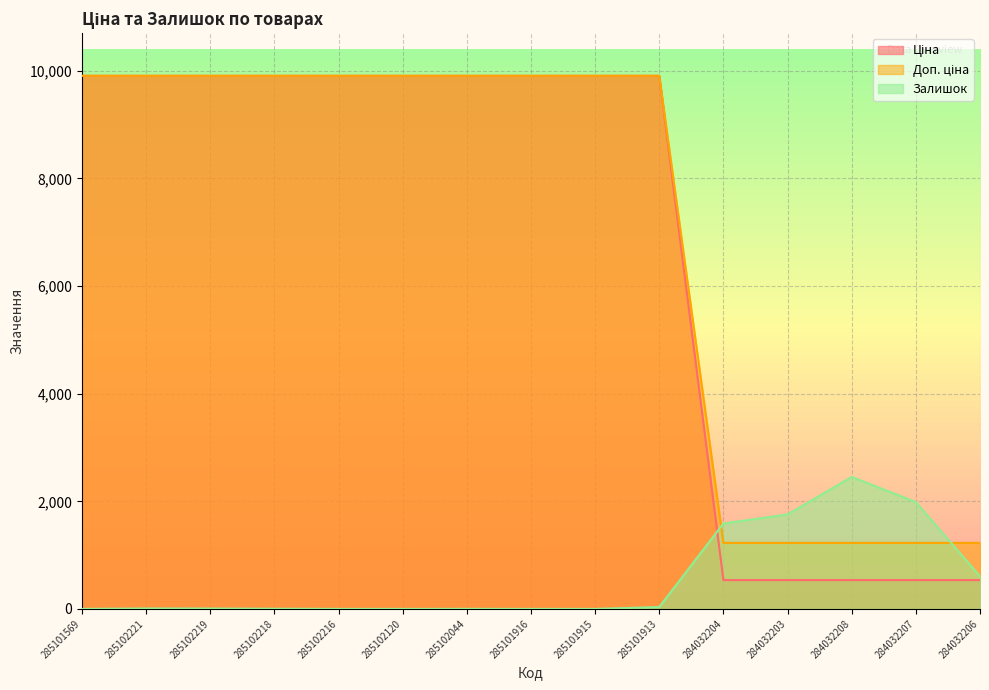

Reading right to left, transcribe all the data shown in this chart.

Ціна: 284032206=535.4	284032207=535.4	284032208=535.4	284032203=535.4	284032204=535.4	285101913=9908.5	285101915=9908.5	285101916=9908.5	285102044=9908.5	285102120=9908.5	285102216=9908.5	285102218=9908.5	285102219=9908.5	285102221=9908.5	285101569=9908.5
Доп. ціна: 284032206=1227.2	284032207=1227.2	284032208=1227.2	284032203=1227.2	284032204=1227.2	285101913=9908.5	285101915=9908.5	285101916=9908.5	285102044=9908.5	285102120=9908.5	285102216=9908.5	285102218=9908.5	285102219=9908.5	285102221=9908.5	285101569=9908.5
Залишок: 284032206=605.0	284032207=1986.0	284032208=2453.0	284032203=1756.0	284032204=1588.0	285101913=35.0	285101915=0.0	285101916=0.0	285102044=1.0	285102120=0.0	285102216=0.0	285102218=3.0	285102219=7.0	285102221=8.0	285101569=0.0